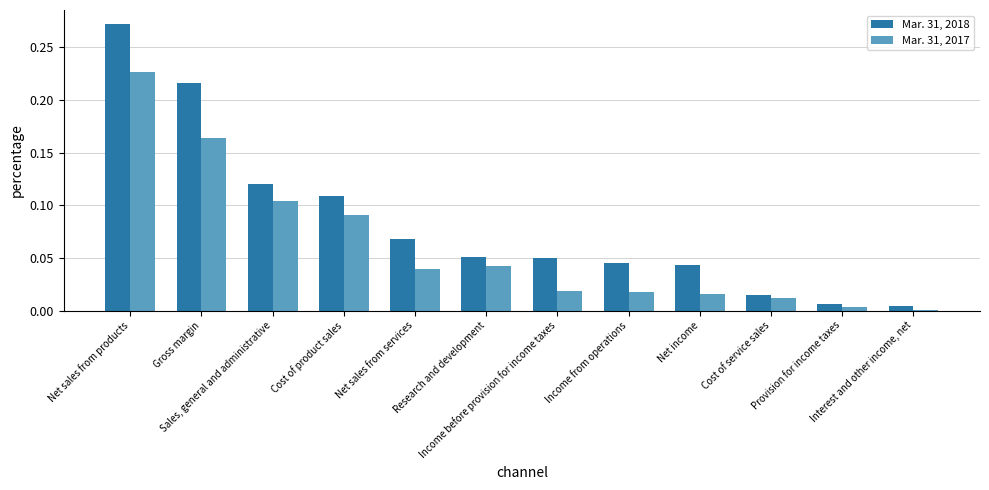

What are all the series names shown in the legend?

Mar. 31, 2018, Mar. 31, 2017